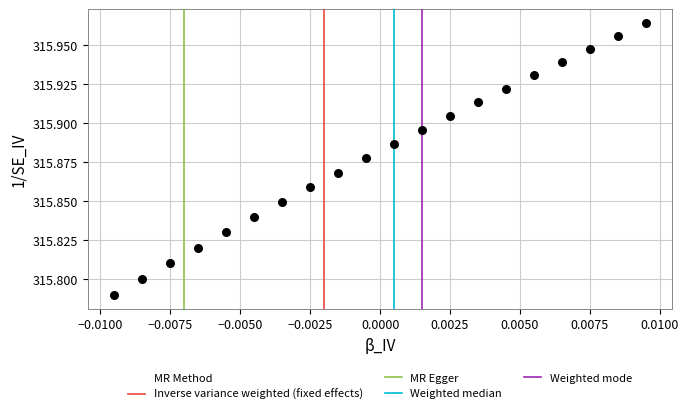

How many data points are displayed?

20